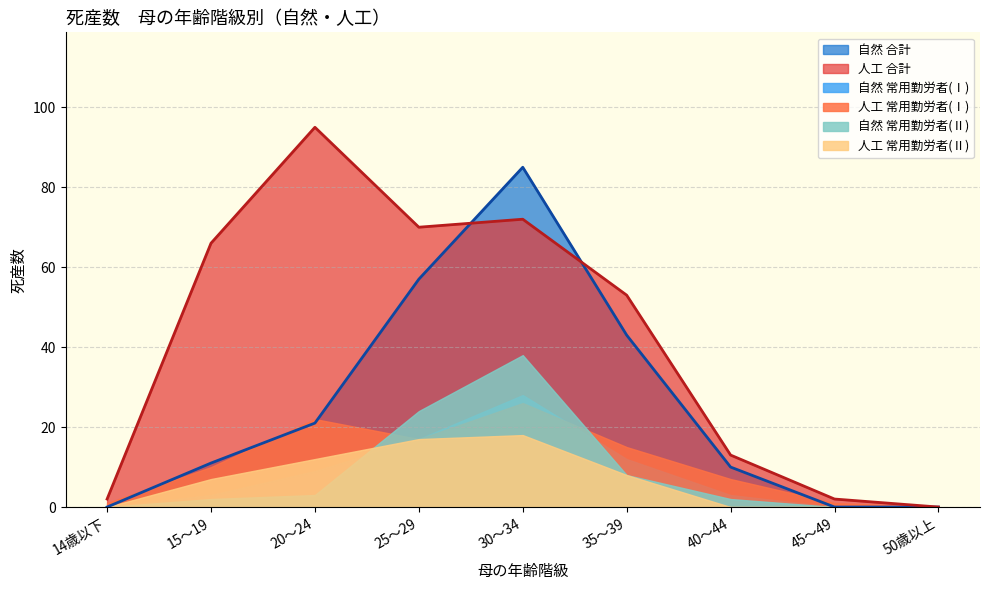

Is it true that 人工 (25-29歳) equals 95 at 20～24?

True